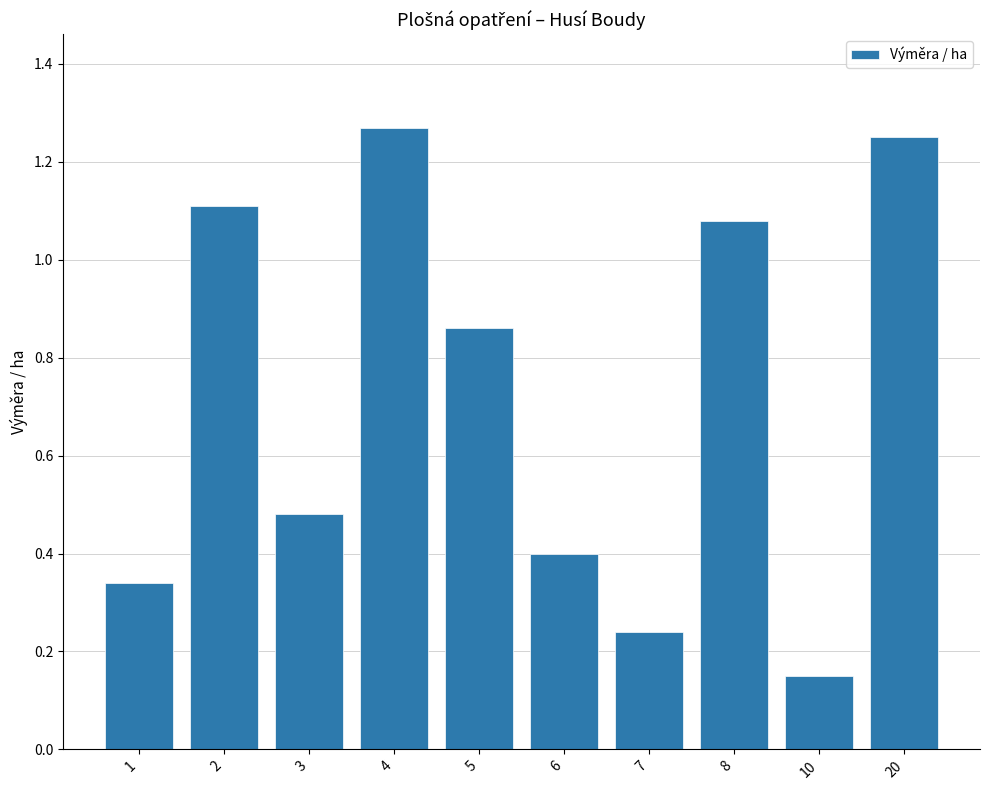

Where is the data nearest to the value 0?

10